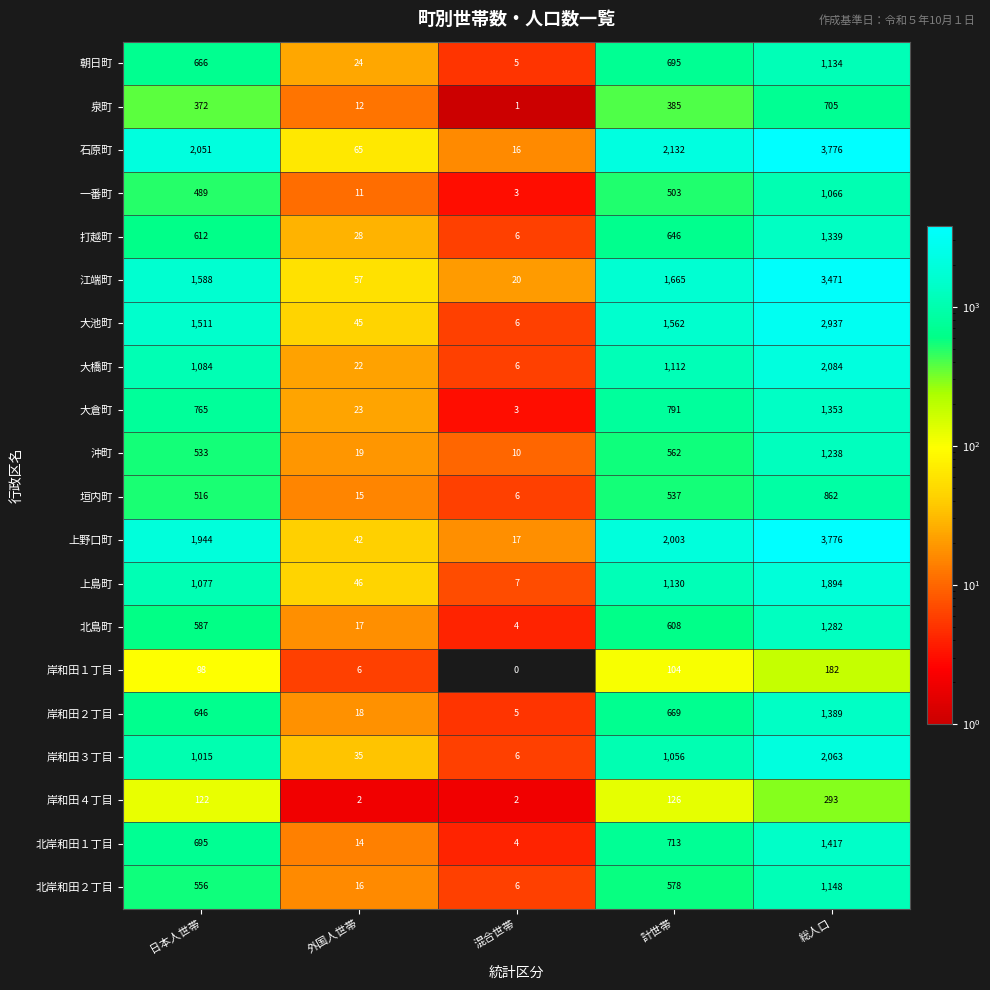

At 外国人世帯, list the series in order from smallest to largest.

岸和田４丁目, 岸和田１丁目, 一番町, 泉町, 北岸和田１丁目, 垣内町, 北岸和田２丁目, 北島町, 岸和田２丁目, 沖町, 大橋町, 大倉町, 朝日町, 打越町, 岸和田３丁目, 上野口町, 大池町, 上島町, 江端町, 石原町